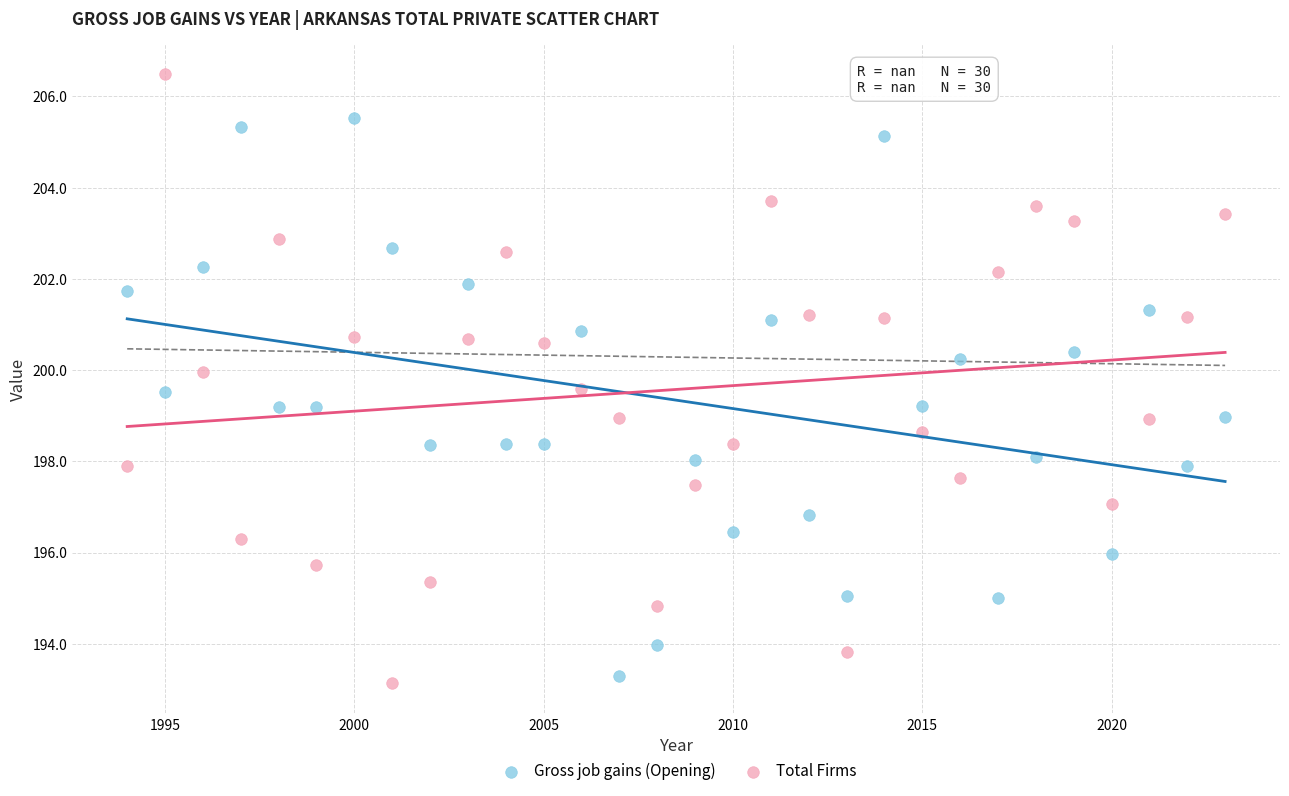

What is the X range (max minus min) for the scatter plot?

29.0